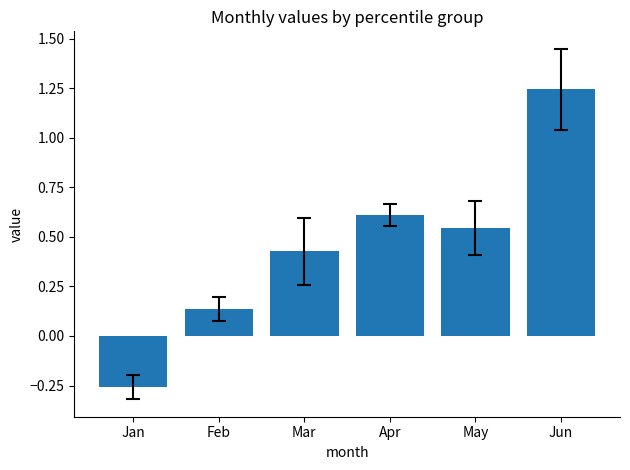

What is the difference between the maximum and minimum values?

1.5